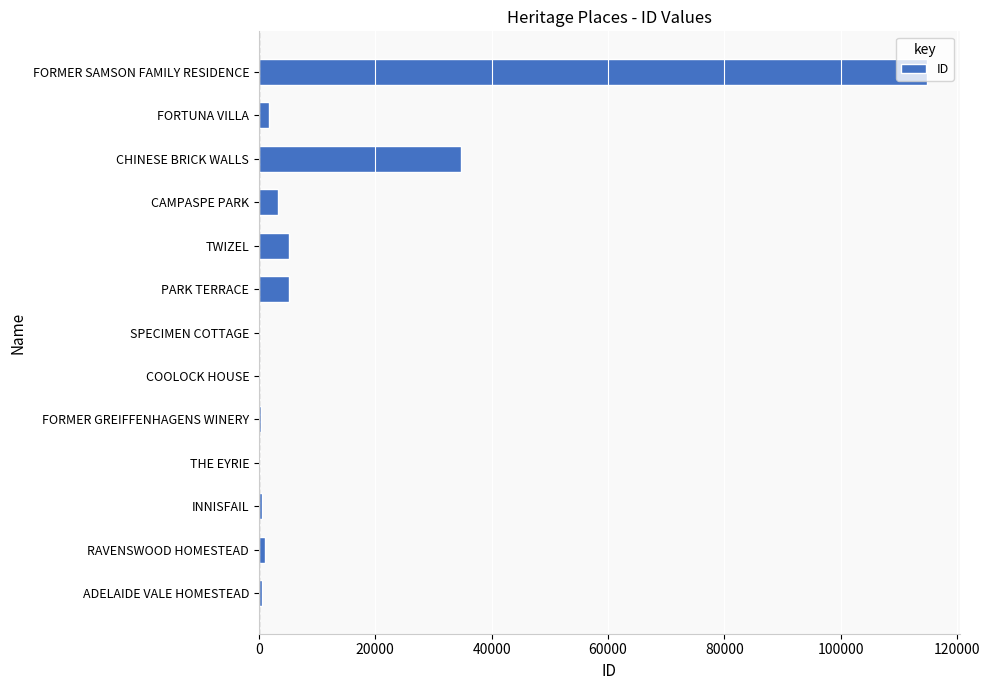

Between FORMER SAMSON FAMILY RESIDENCE and INNISFAIL, which is larger?

FORMER SAMSON FAMILY RESIDENCE